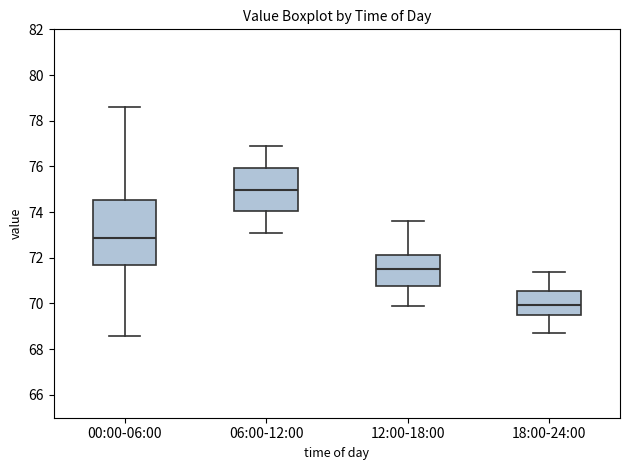

Reading left to right, read every box against the y-axis: the position of its median line, the range the box covers, and the ends of its whiskers. The values are not printed on the chart, so give them approximately, as read against the axis.

00:00-06:00: median 72.8, box 71.6 to 74.6, whiskers 68.6 to 78.6
06:00-12:00: median 75.0, box 74.0 to 76.0, whiskers 73.2 to 77.0
12:00-18:00: median 71.6, box 70.8 to 72.2, whiskers 70.0 to 73.6
18:00-24:00: median 70.0, box 69.4 to 70.6, whiskers 68.8 to 71.4